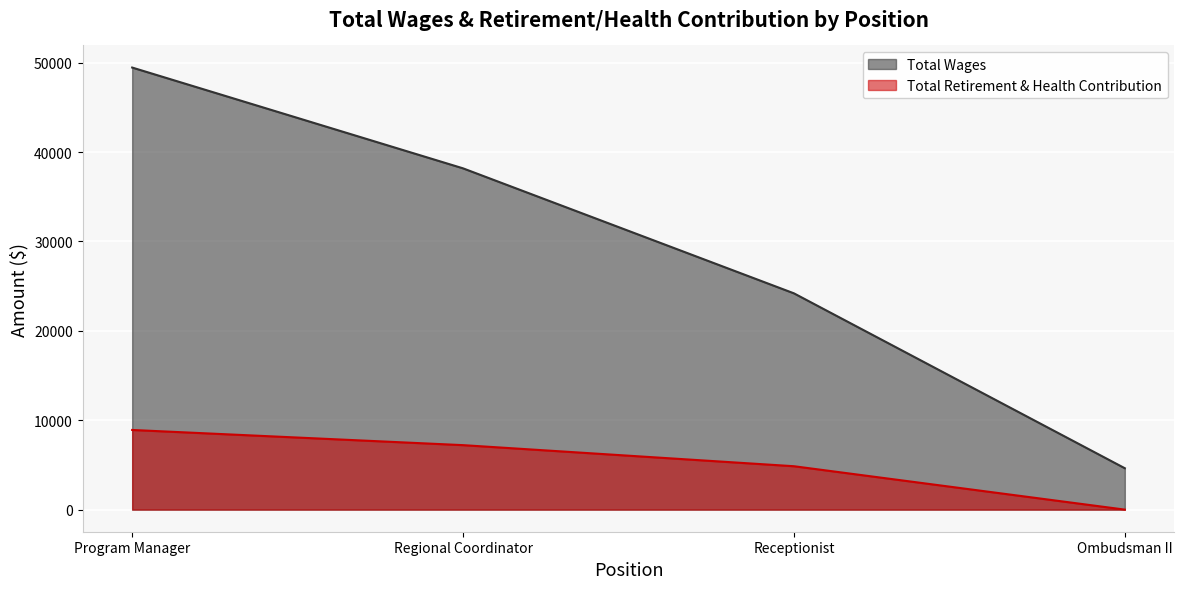

Where is Total Retirement & Health Contribution nearest to the value 4456?

Receptionist